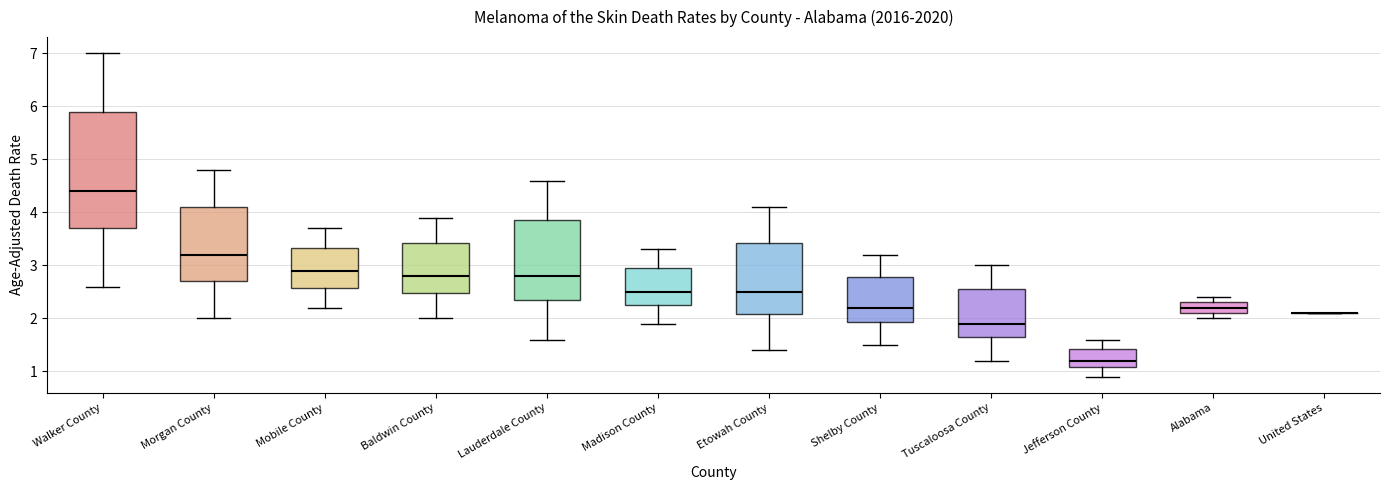

Reading left to right, read every box against the y-axis: the position of its median line, the range the box covers, and the ends of its whiskers. The values are not printed on the chart, so give them approximately, as read against the axis.

Walker County: median 4.4, box 3.7 to 5.9, whiskers 2.6 to 7.0
Morgan County: median 3.2, box 2.7 to 4.1, whiskers 2.0 to 4.8
Mobile County: median 2.9, box 2.6 to 3.3, whiskers 2.2 to 3.7
Baldwin County: median 2.8, box 2.5 to 3.4, whiskers 2.0 to 3.9
Lauderdale County: median 2.8, box 2.4 to 3.9, whiskers 1.6 to 4.6
Madison County: median 2.5, box 2.3 to 3.0, whiskers 1.9 to 3.3
Etowah County: median 2.5, box 2.1 to 3.4, whiskers 1.4 to 4.1
Shelby County: median 2.2, box 1.9 to 2.8, whiskers 1.5 to 3.2
Tuscaloosa County: median 1.9, box 1.7 to 2.6, whiskers 1.2 to 3.0
Jefferson County: median 1.2, box 1.1 to 1.4, whiskers 0.9 to 1.6
Alabama: median 2.2, box 2.1 to 2.3, whiskers 2.0 to 2.4
United States: box collapsed to a line at 2.1, whiskers 2.1 to 2.1